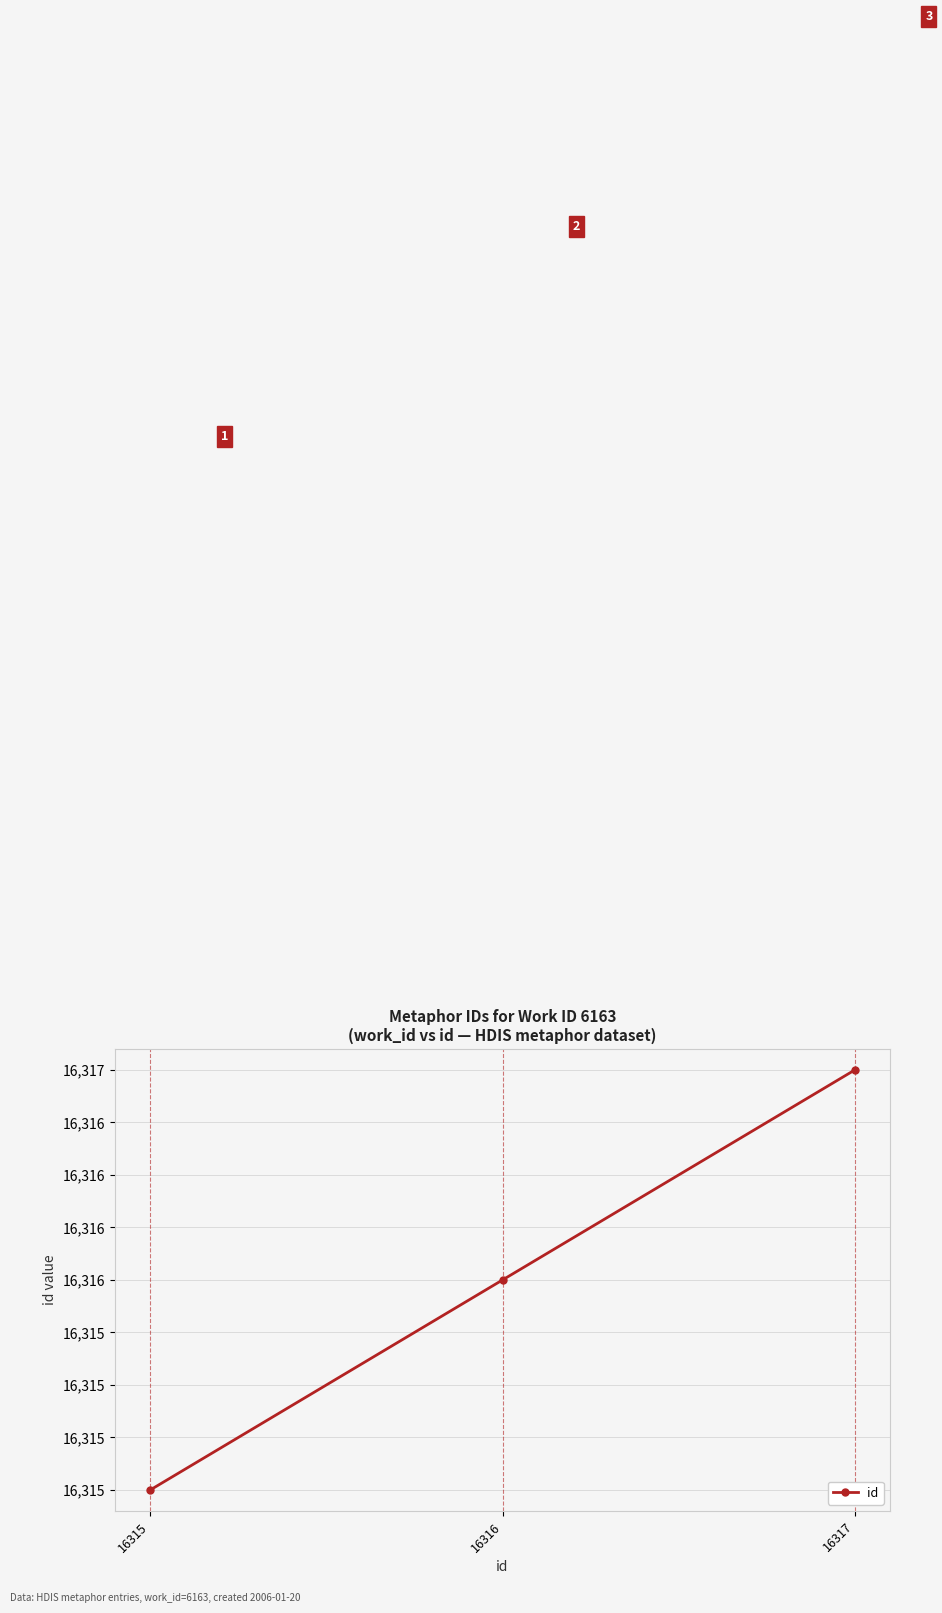

What is the difference between the second highest and minimum values?

1